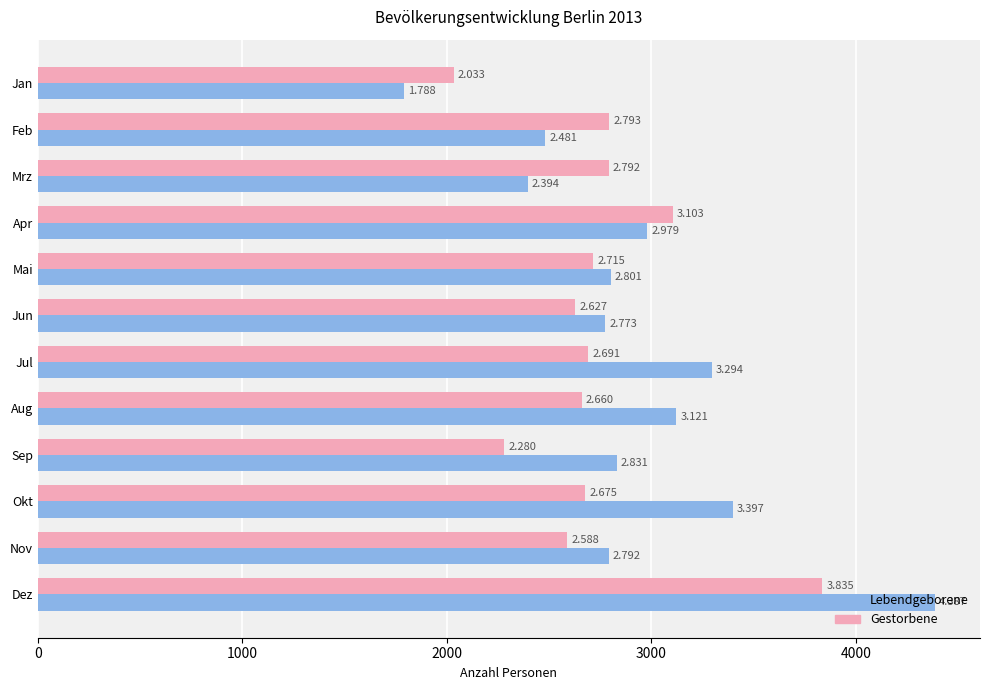

What are all the series names shown in the legend?

Lebendgeborene, Gestorbene